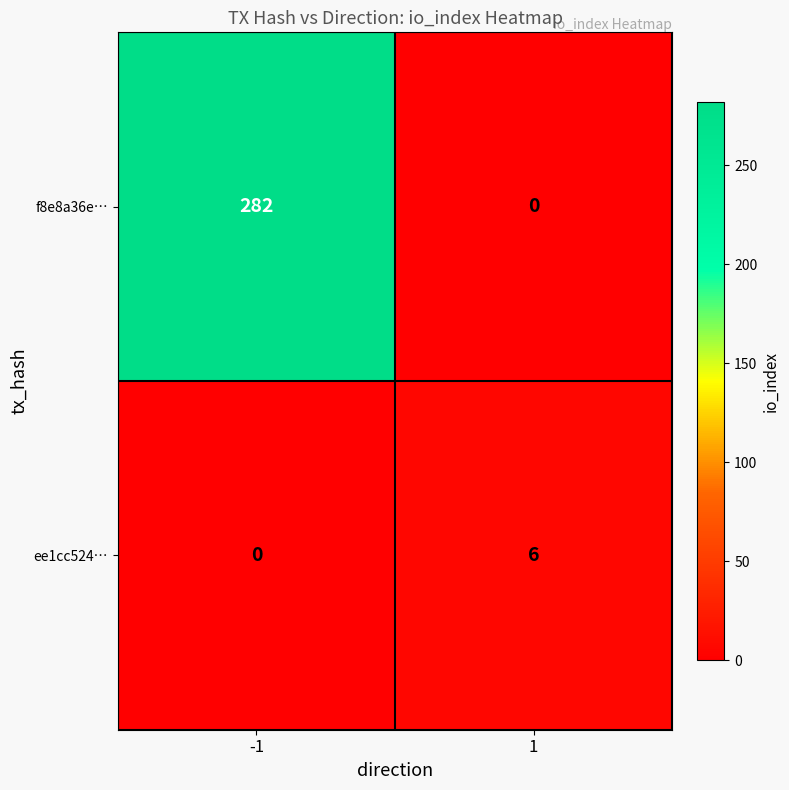

Reading right to left, transcribe all the data shown in this chart.

f8e8a36e…: 1=0	-1=282
ee1cc524…: 1=6	-1=0